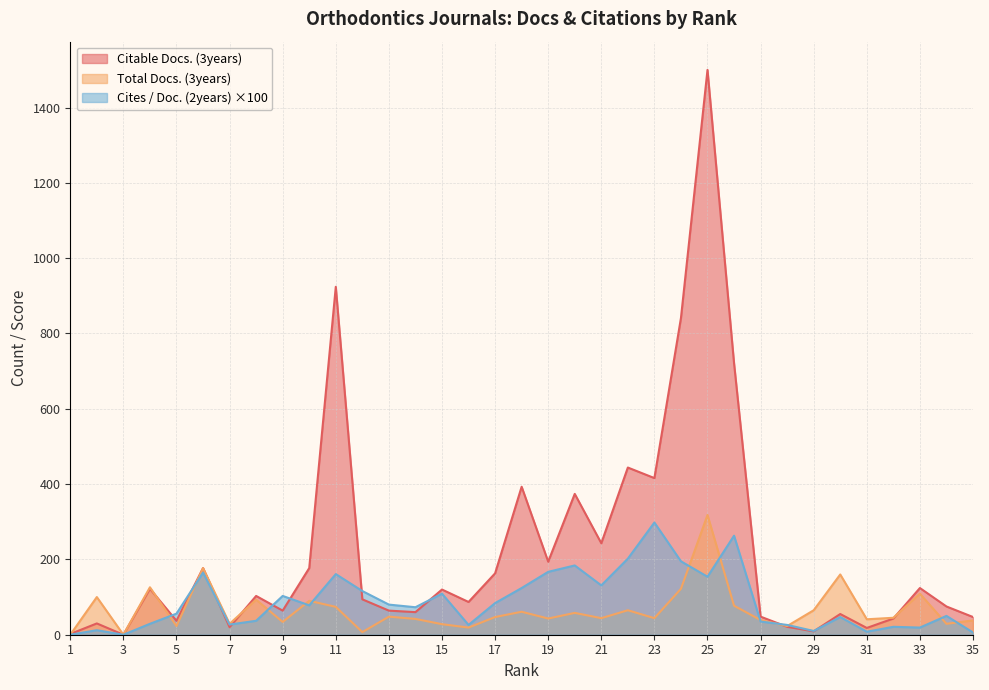

What is the greatest value displayed?

1500.0